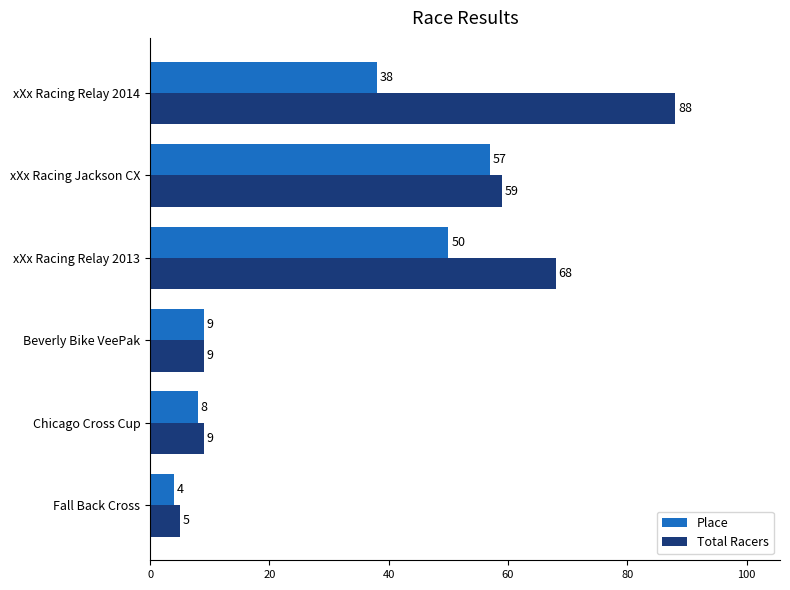

Which label corresponds to the largest value in the chart?

xXx Racing Relay 2014